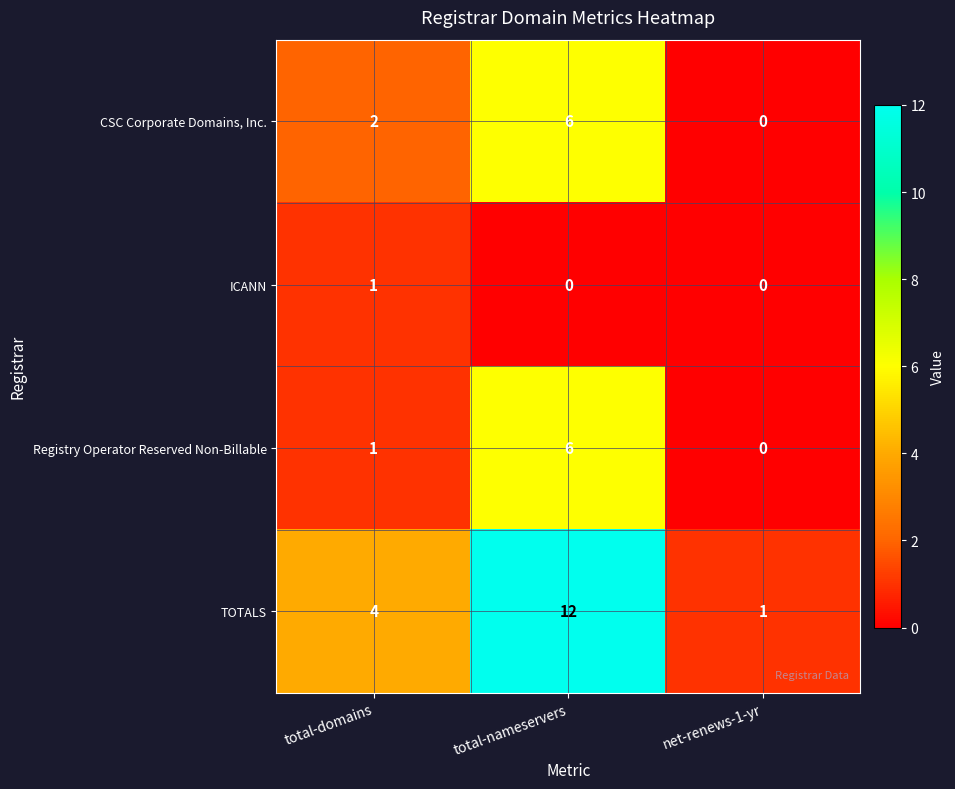

The CSC Corporate Domains, Inc. series shows 2 at total-domains. True or false?

True